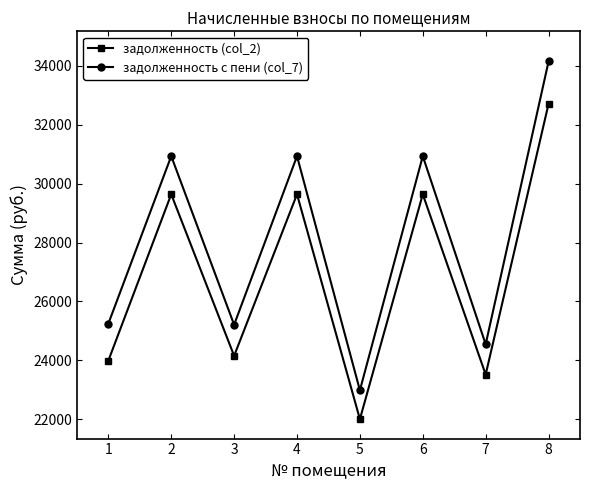

True or false: задолженность с пени (col_7) and задолженность (col_2) cross at least once.

False